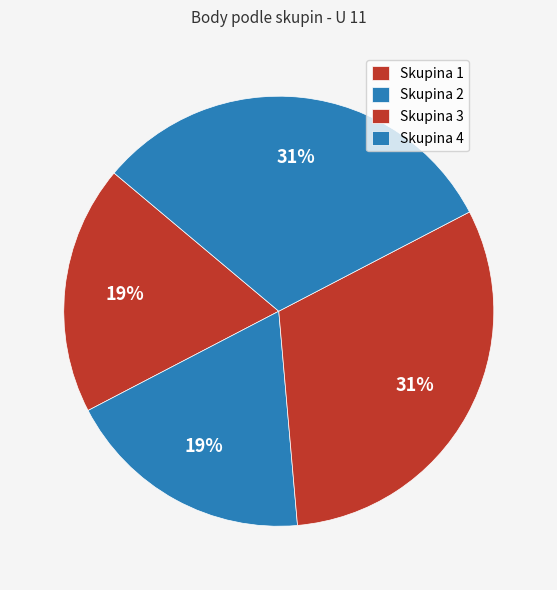

Count the number of slices in the pie.

4